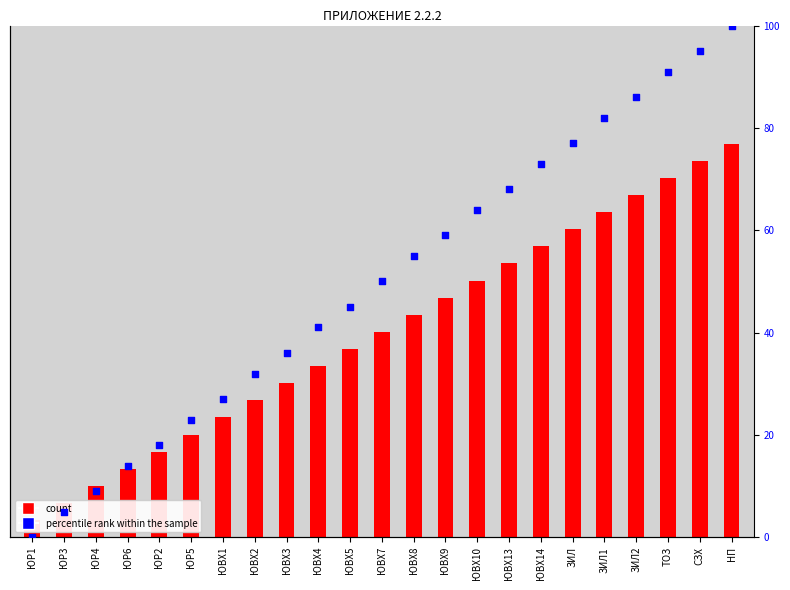

What is the total value across all series at НП?

123